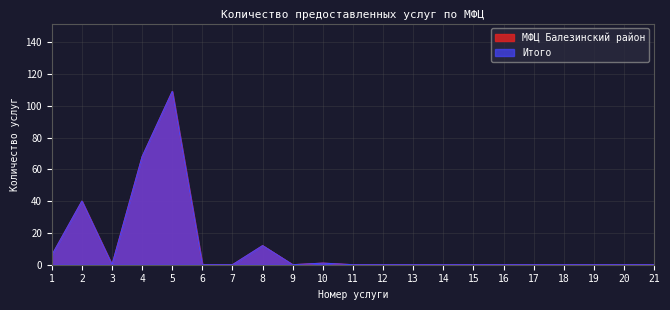

At which category does Итого reach its first local valley?

3